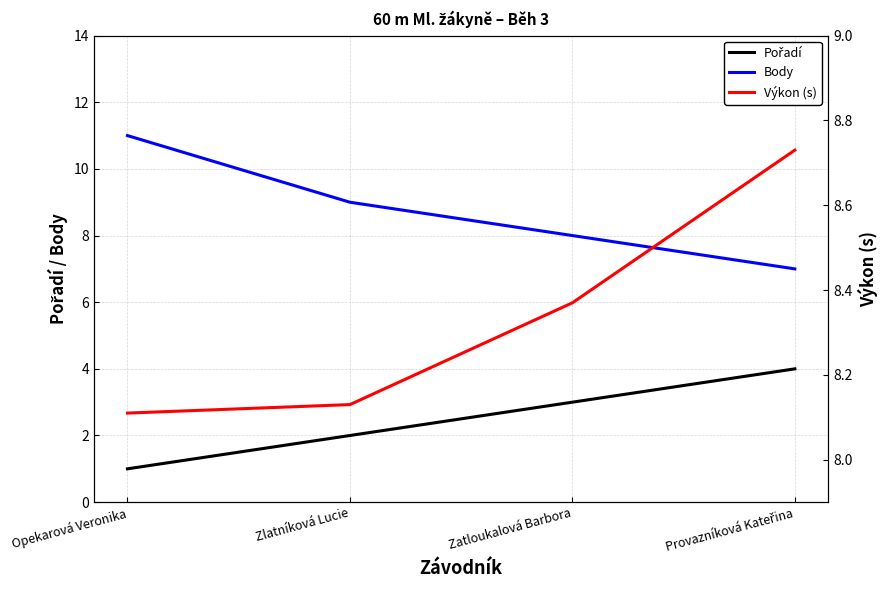

True or false: Výkon (s) and Pořadí cross at least once.

False